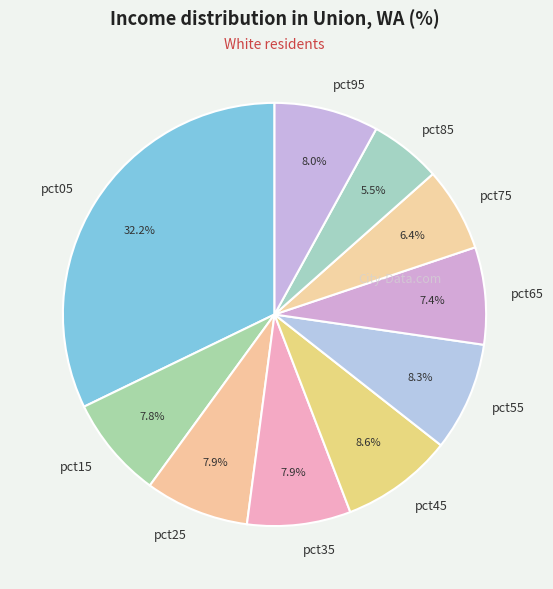

Which slice is the largest?

pct05